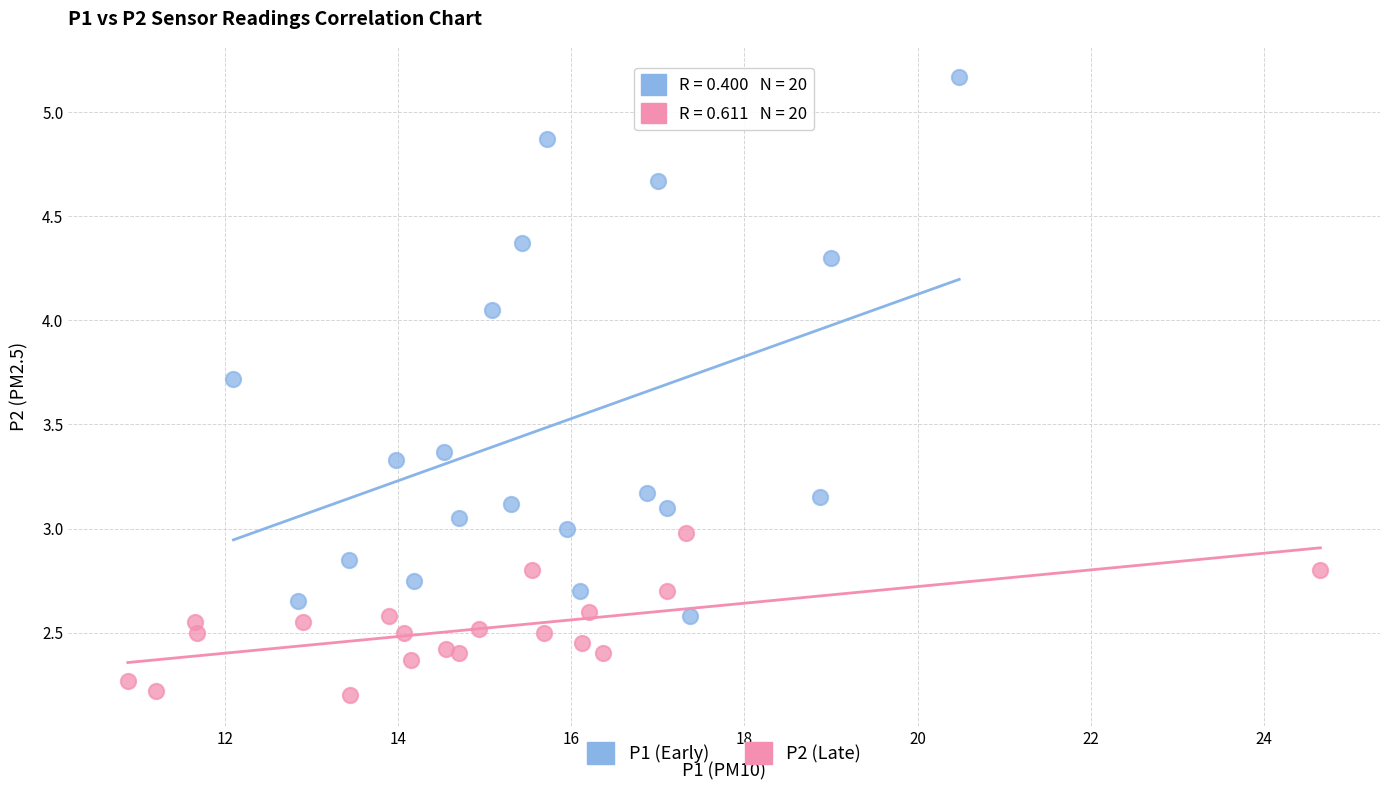

What are all the series names shown in the legend?

P1 (Early), P2 (Late)